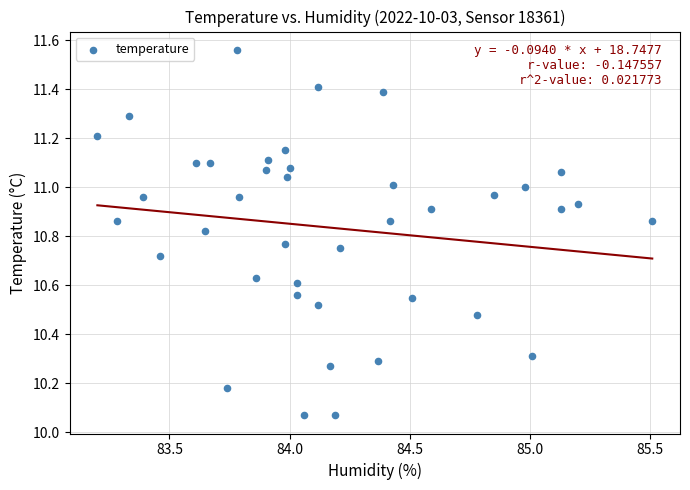

What is the range of X values (max minus min)?

2.3